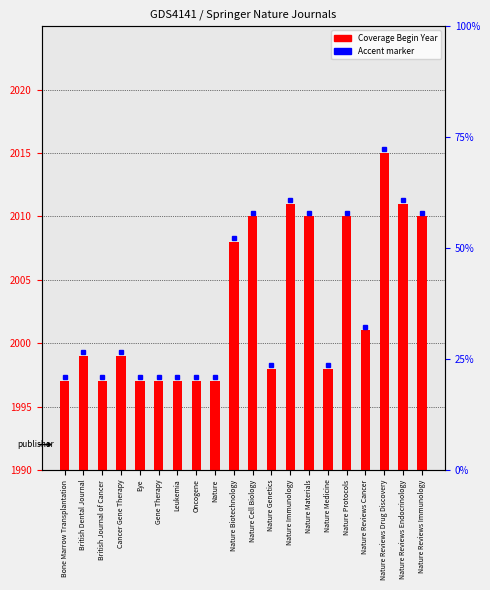

Which category has the lowest value across all series?

Bone Marrow Transplantation